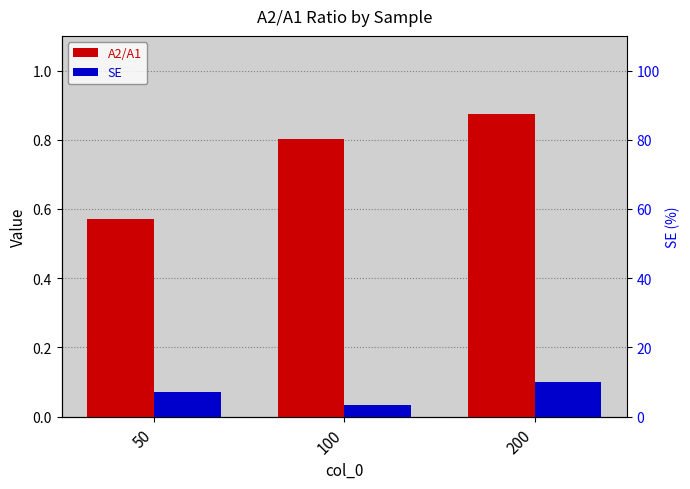

Rank the series by their maximum value, from lowest to highest.

SE, A2/A1